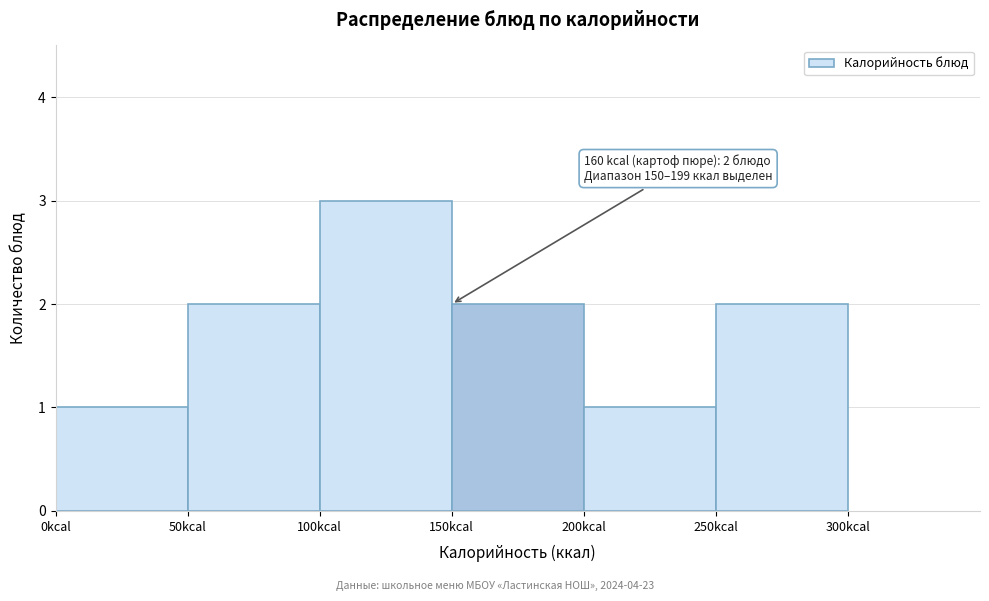

Over which range of the x-axis is the bar tallest?

100 to 150